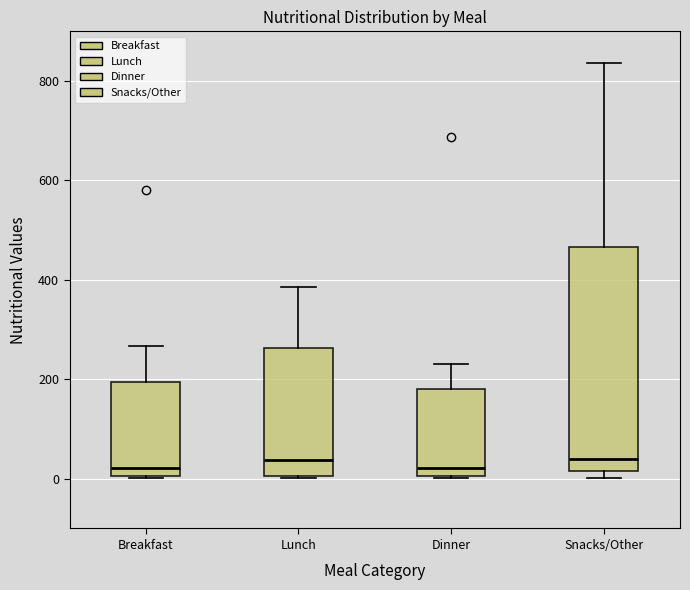

Reading left to right, transcribe this box plot: for each box, give where its median line is, the range the box spans, and where its two whiskers end, as read against the y-axis. The values are not printed on the chart, so give them approximately, as read against the axis.

Breakfast: median 20, box 0 to 200, whiskers 0 to 260
Lunch: median 40, box 0 to 260, whiskers 0 to 380
Dinner: median 20, box 0 to 180, whiskers 0 to 240
Snacks/Other: median 40, box 20 to 460, whiskers 0 to 840